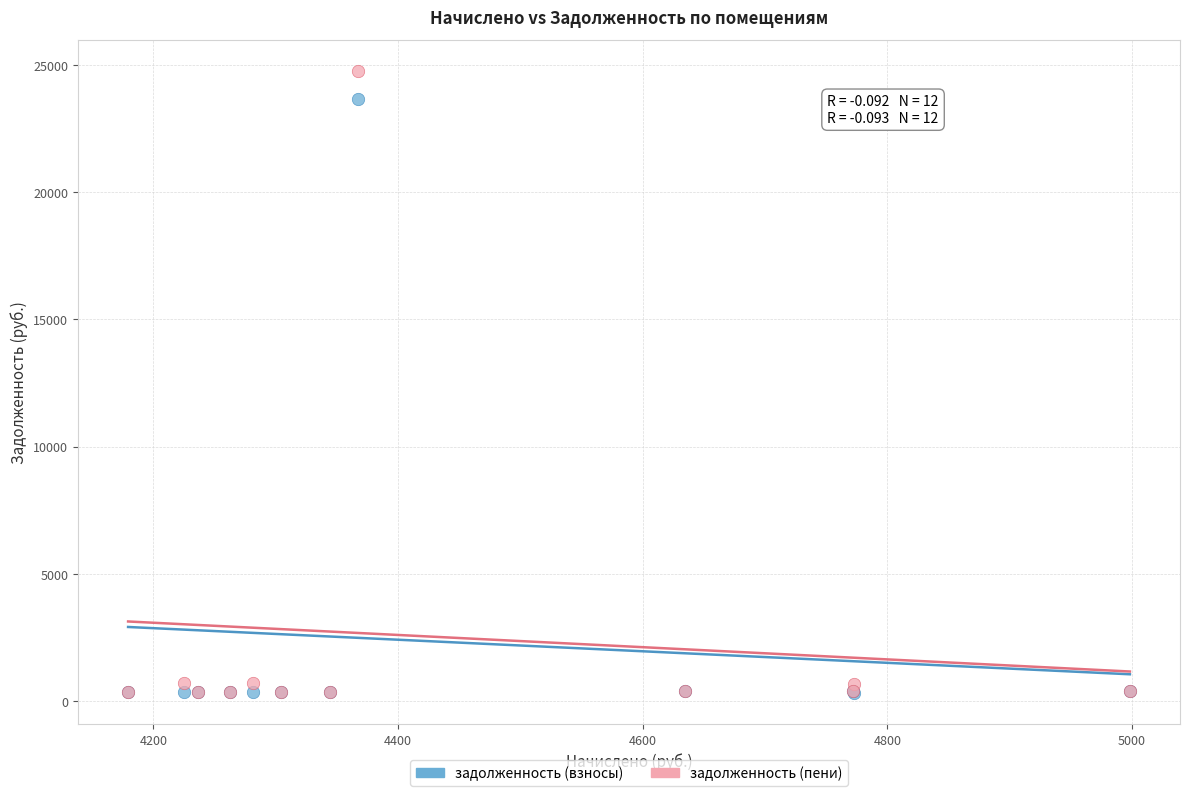

In the задолженность (пени) series, what Y value is closest to 12552?

713.6